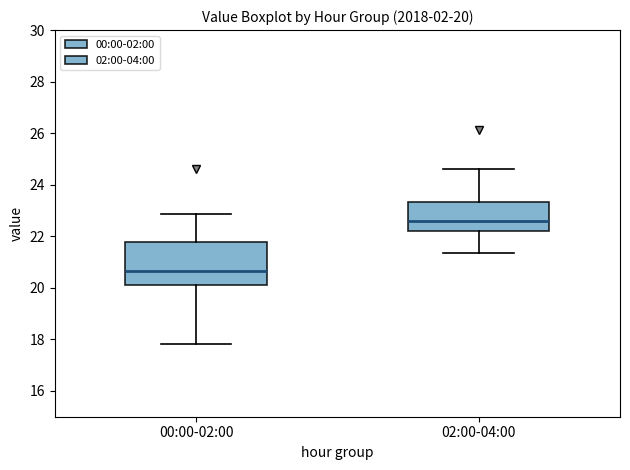

Which box has the lowest median line?

00:00-02:00